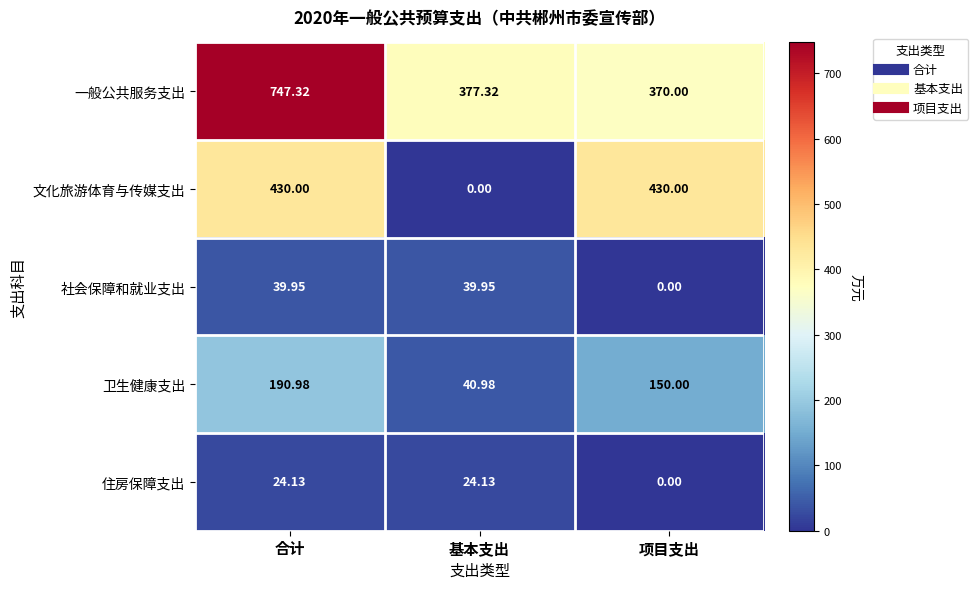

Which series has the widest spread of values?

文化旅游体育与传媒支出